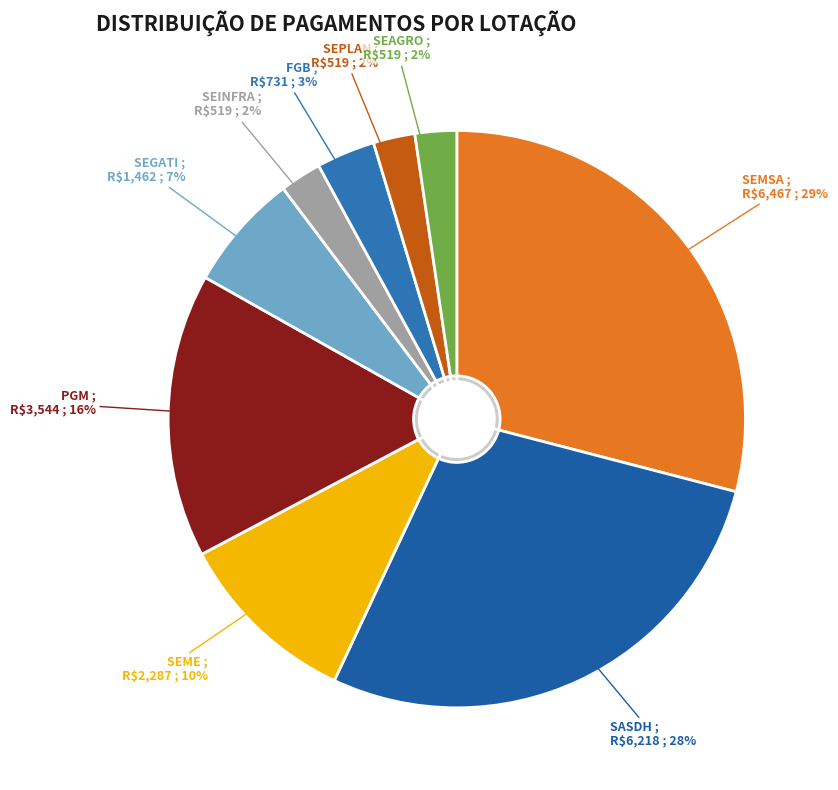

Does SEGATI account for over 50% of the chart?

No